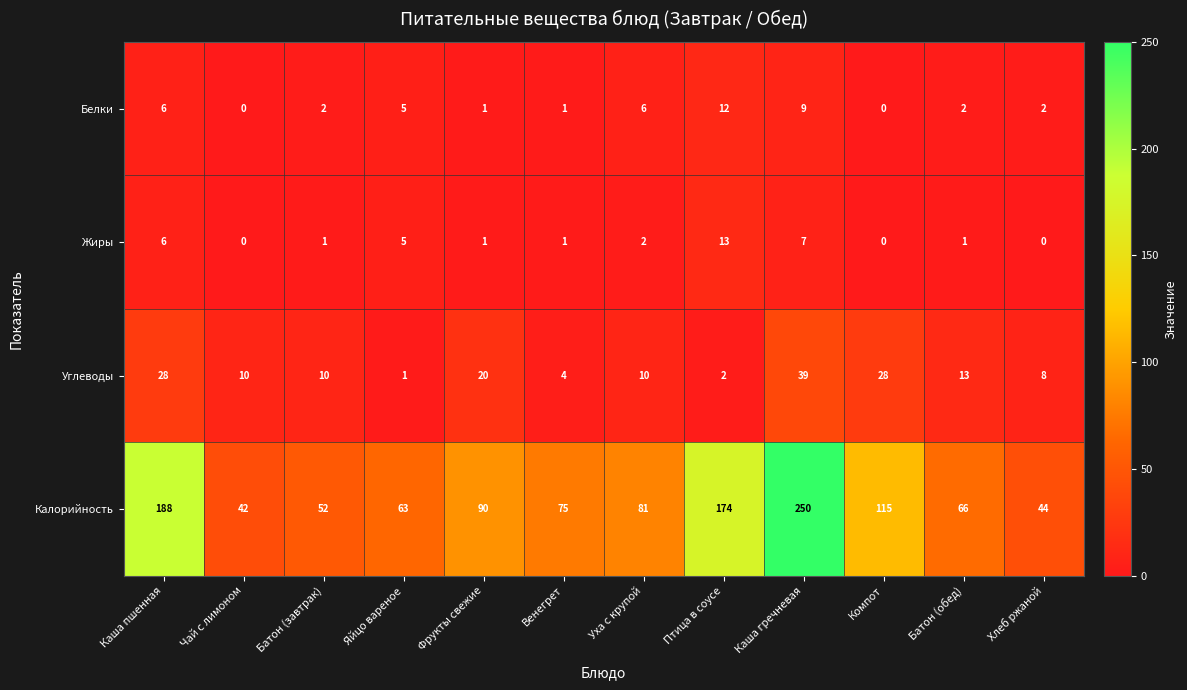

What is the spread (max minus min) of values at Фрукты свежие?

89